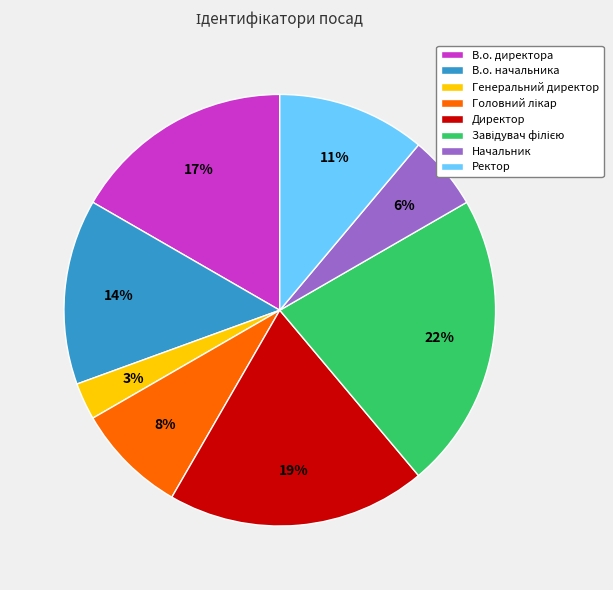

Is the sum of В.о. директора and Начальник greater than half?

No